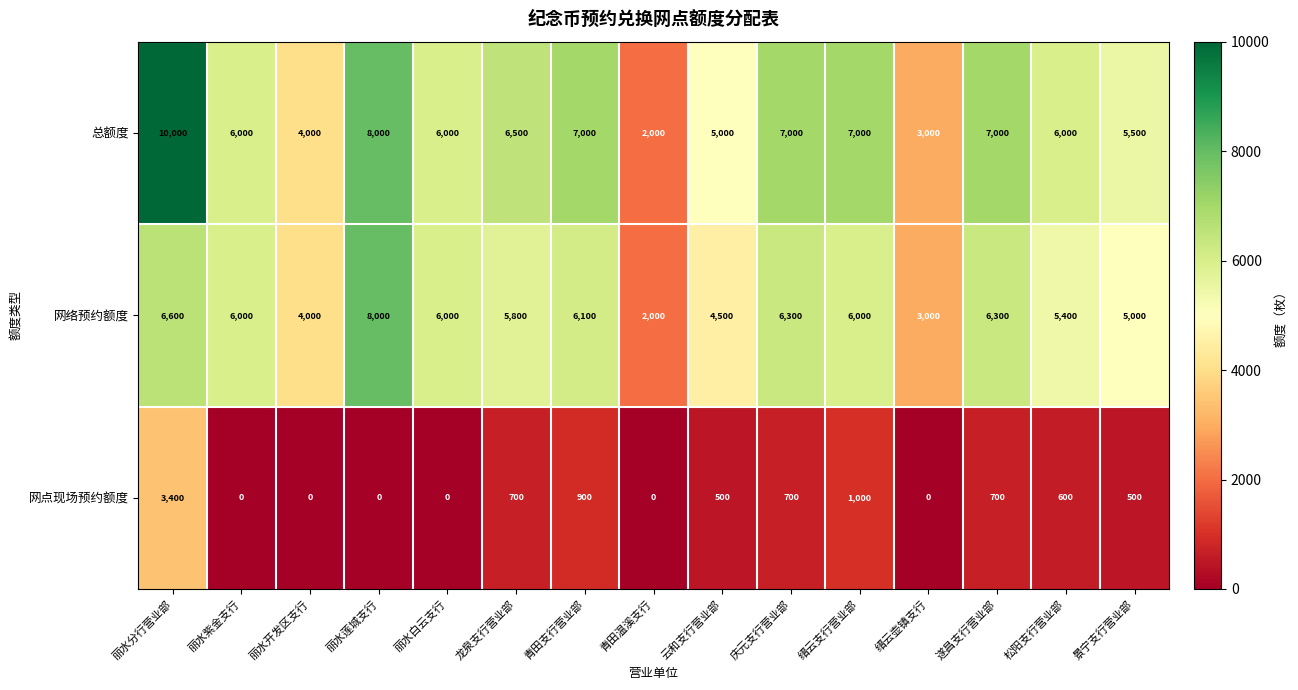

What is the highest value of the 网点现场预约额度 series?

3400